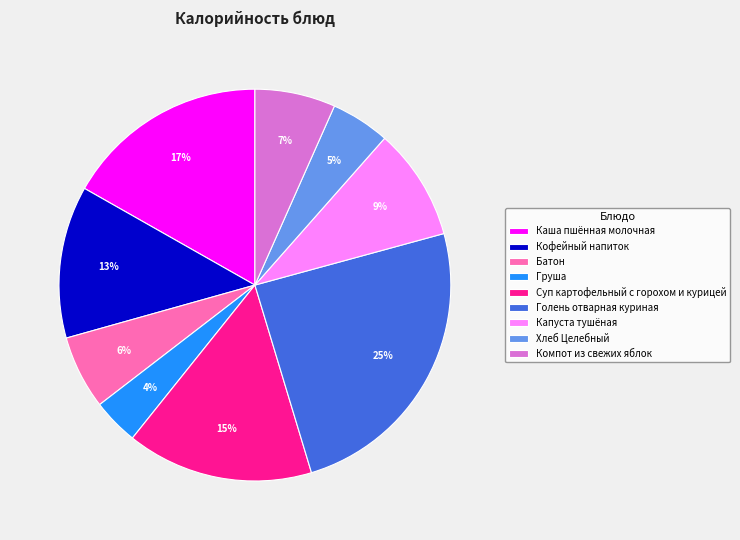

What is the smallest slice in the pie chart?

Груша